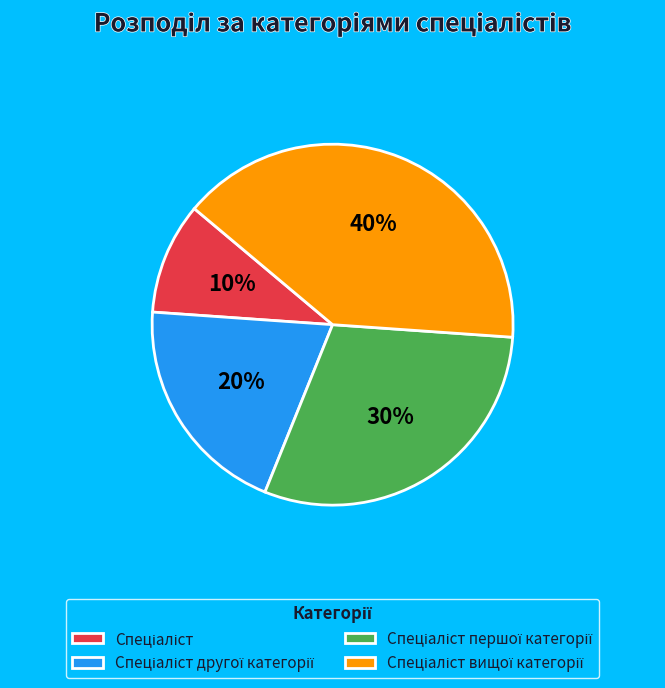

Is there any slice that represents more than half of the pie?

No